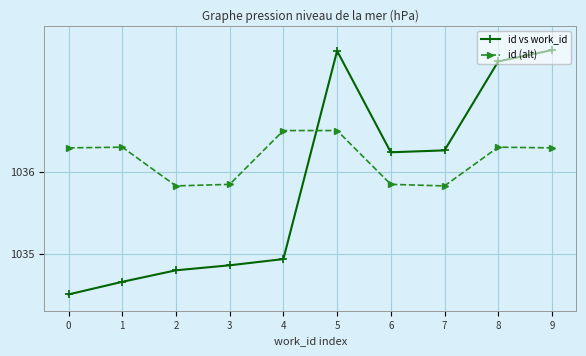

What is the difference between the highest and lowest values at 8?

1.1